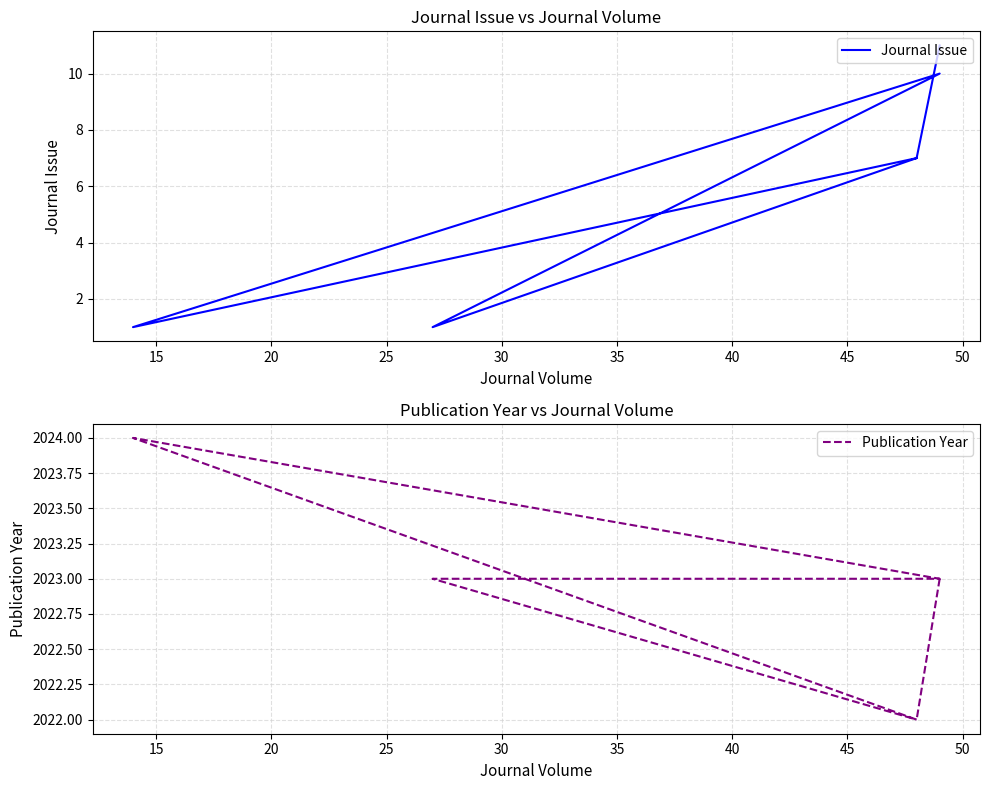

What is the maximum value shown in the chart?

2024